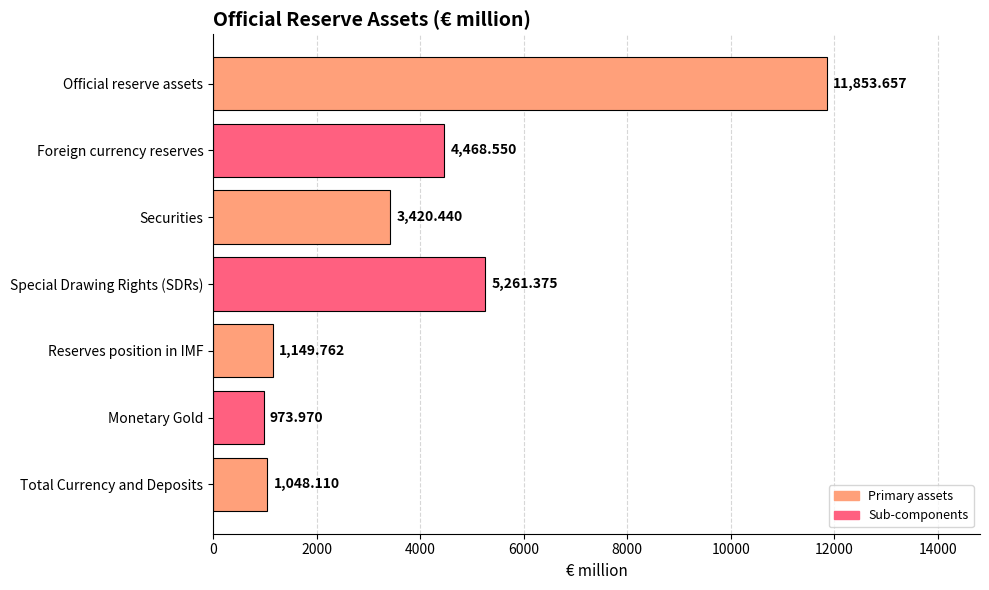

Which has a higher value, Securities or Monetary Gold?

Securities